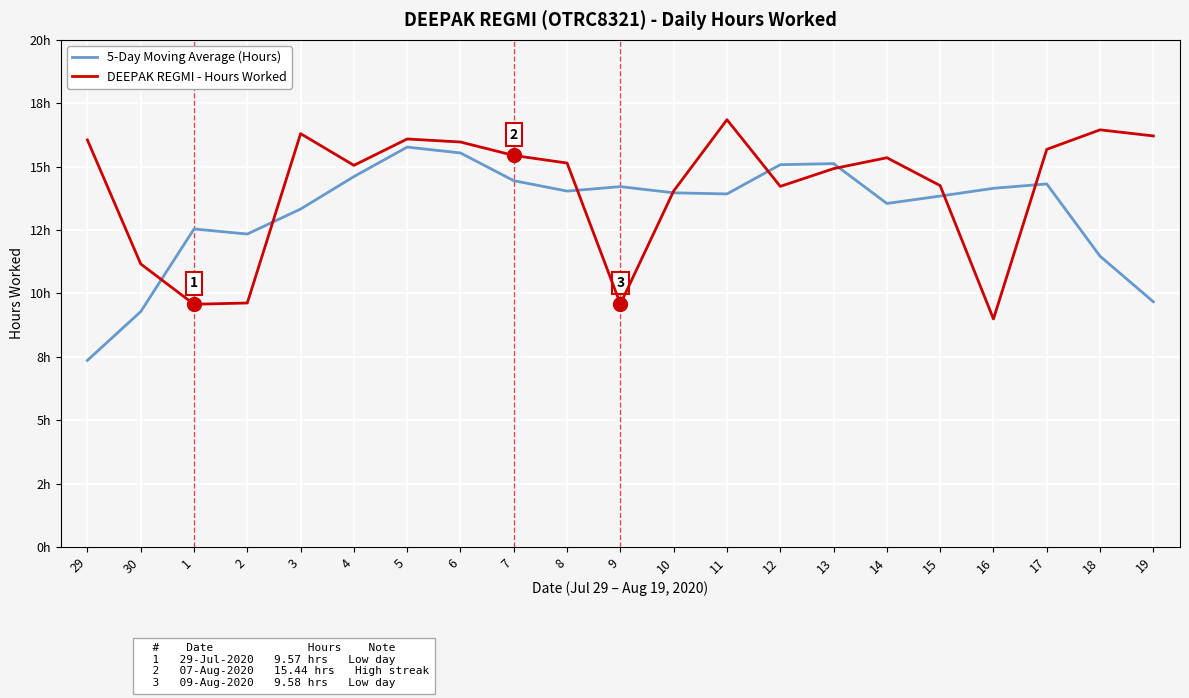

Where is the first local minimum for 5-Day Moving Average (Hours)?

2